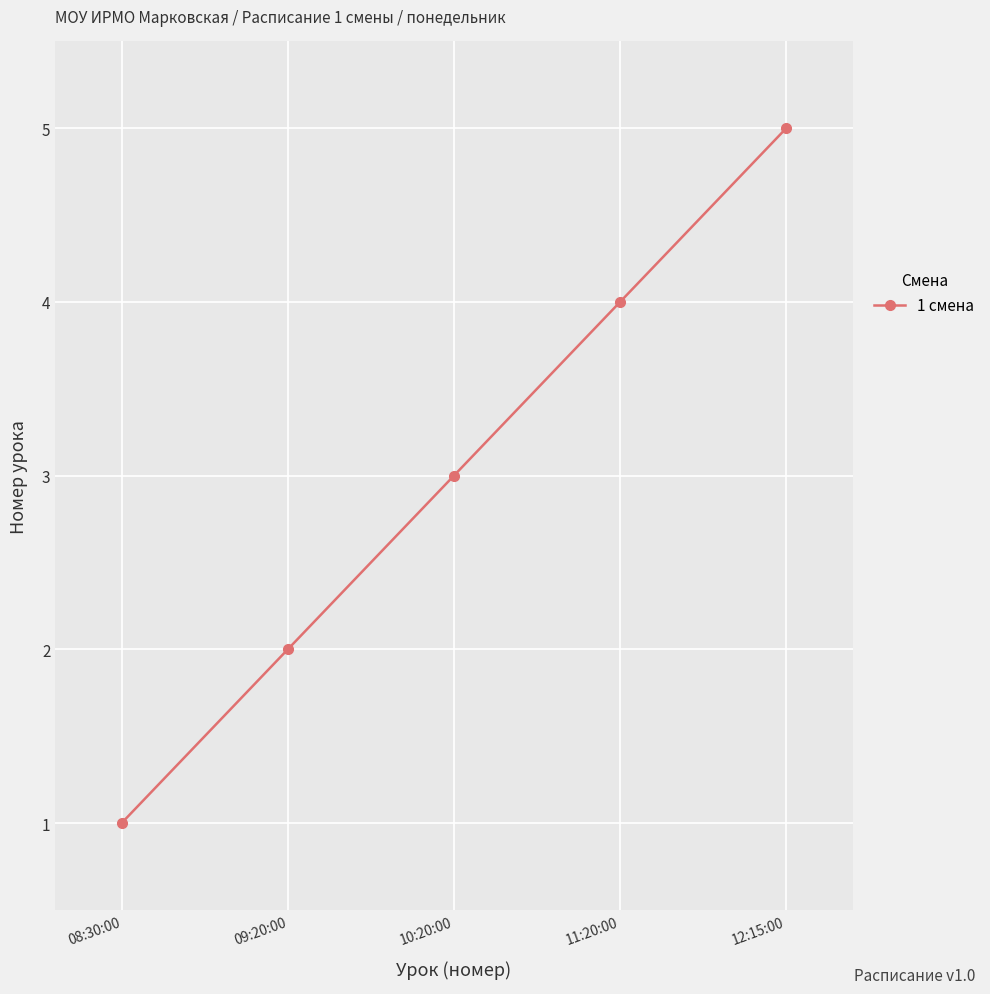

What is the minimum value shown in the chart?

1